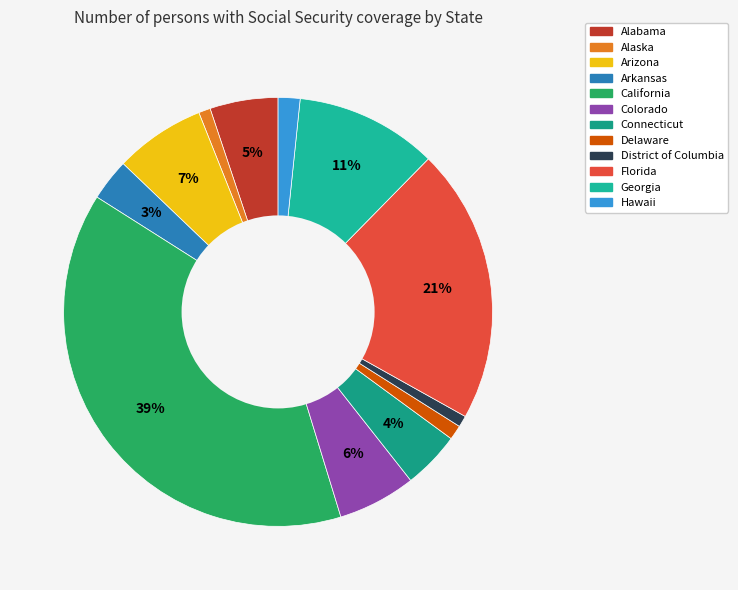

What percentage is the Arkansas slice, to the nearest percent?

3%